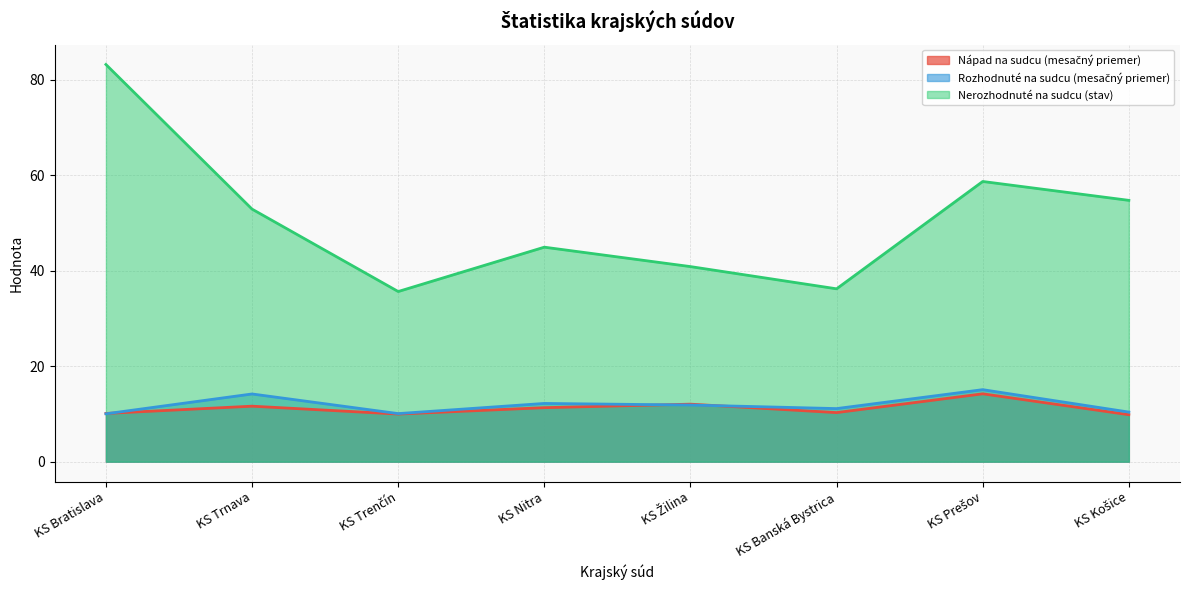

Which series has the largest total across all categories?

Nerozhodnuté na sudcu (stav)